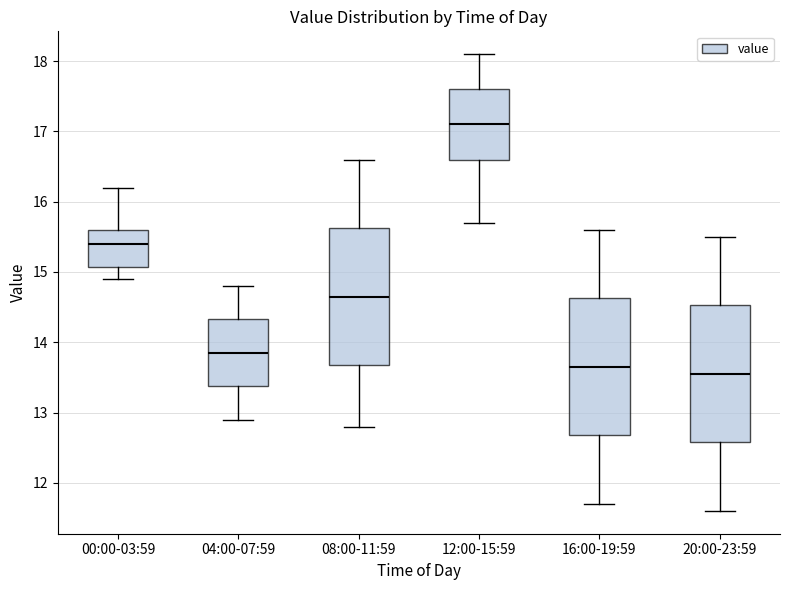

Reading left to right, transcribe this box plot: for each box, give where its median line is, the range the box spans, and where its two whiskers end, as read against the y-axis. The values are not printed on the chart, so give them approximately, as read against the axis.

00:00-03:59: median 15.4, box 15.1 to 15.6, whiskers 14.9 to 16.2
04:00-07:59: median 13.9, box 13.4 to 14.3, whiskers 12.9 to 14.8
08:00-11:59: median 14.7, box 13.7 to 15.6, whiskers 12.8 to 16.6
12:00-15:59: median 17.1, box 16.6 to 17.6, whiskers 15.7 to 18.1
16:00-19:59: median 13.7, box 12.7 to 14.6, whiskers 11.7 to 15.6
20:00-23:59: median 13.6, box 12.6 to 14.5, whiskers 11.6 to 15.5